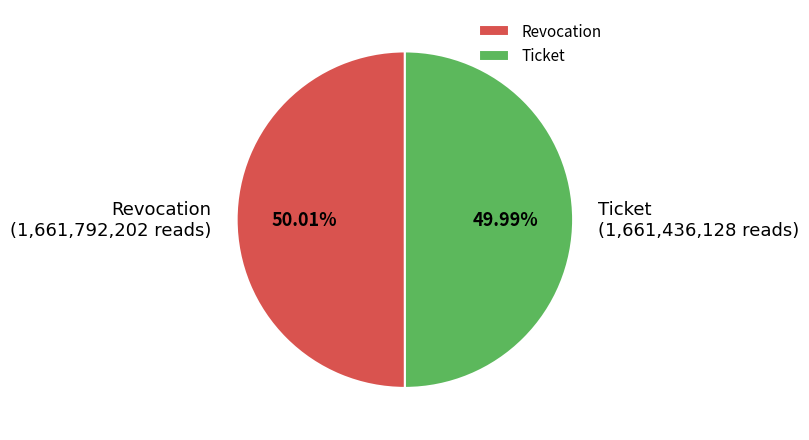

Do Ticket and Revocation together represent more than half of the pie?

Yes